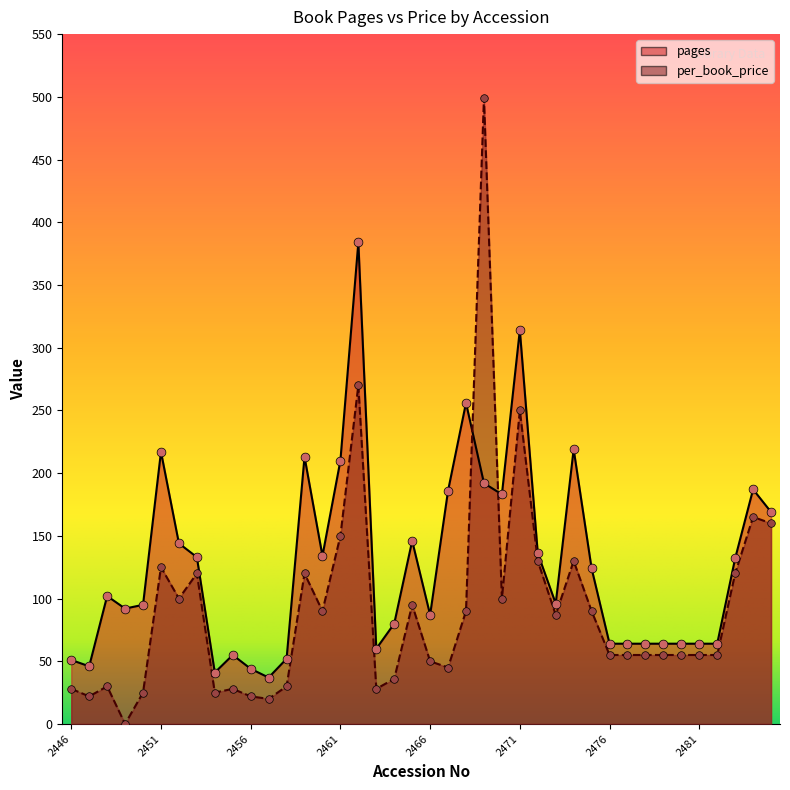

Which series has the largest total across all categories?

pages